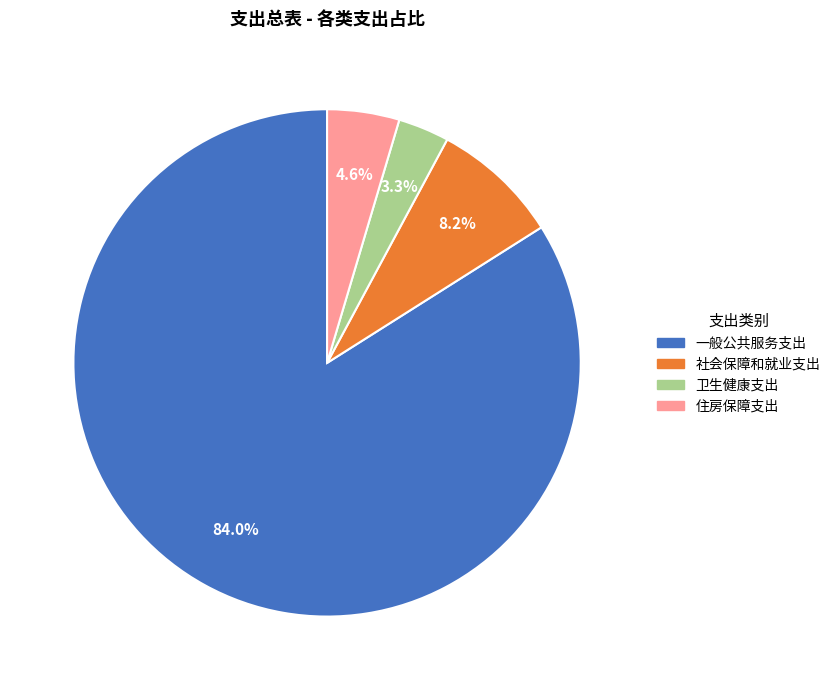

Which slice is the smallest?

卫生健康支出